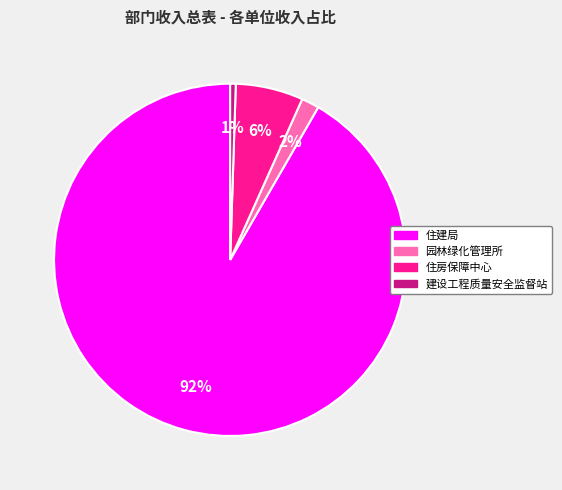

How many slices are in this pie chart?

4